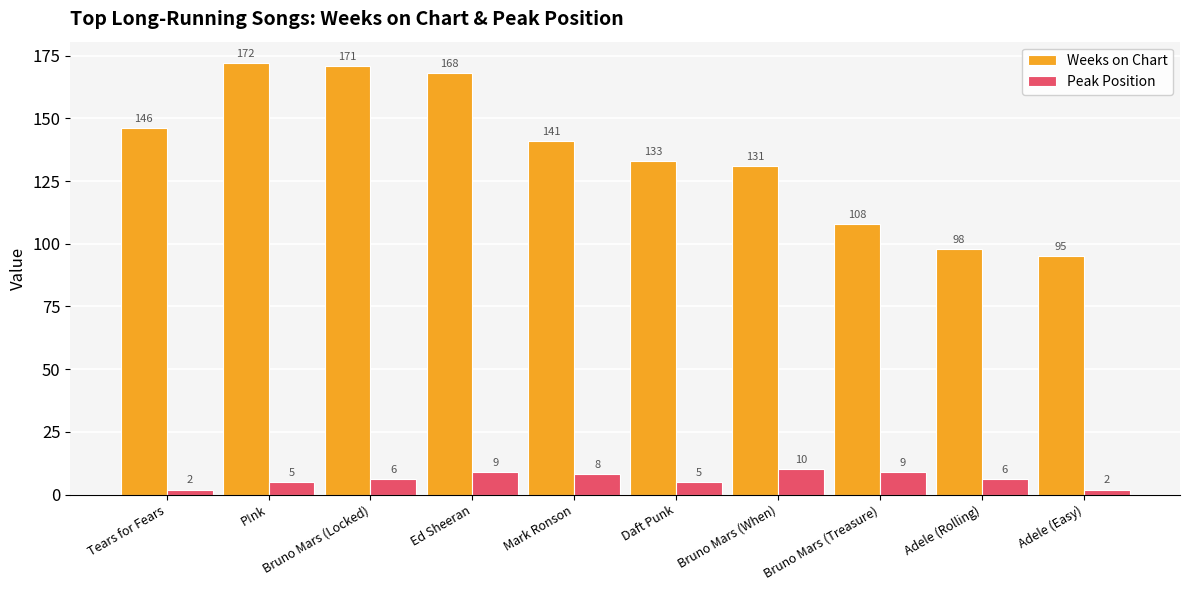

How many data points in Peak Position are less than 6?

4